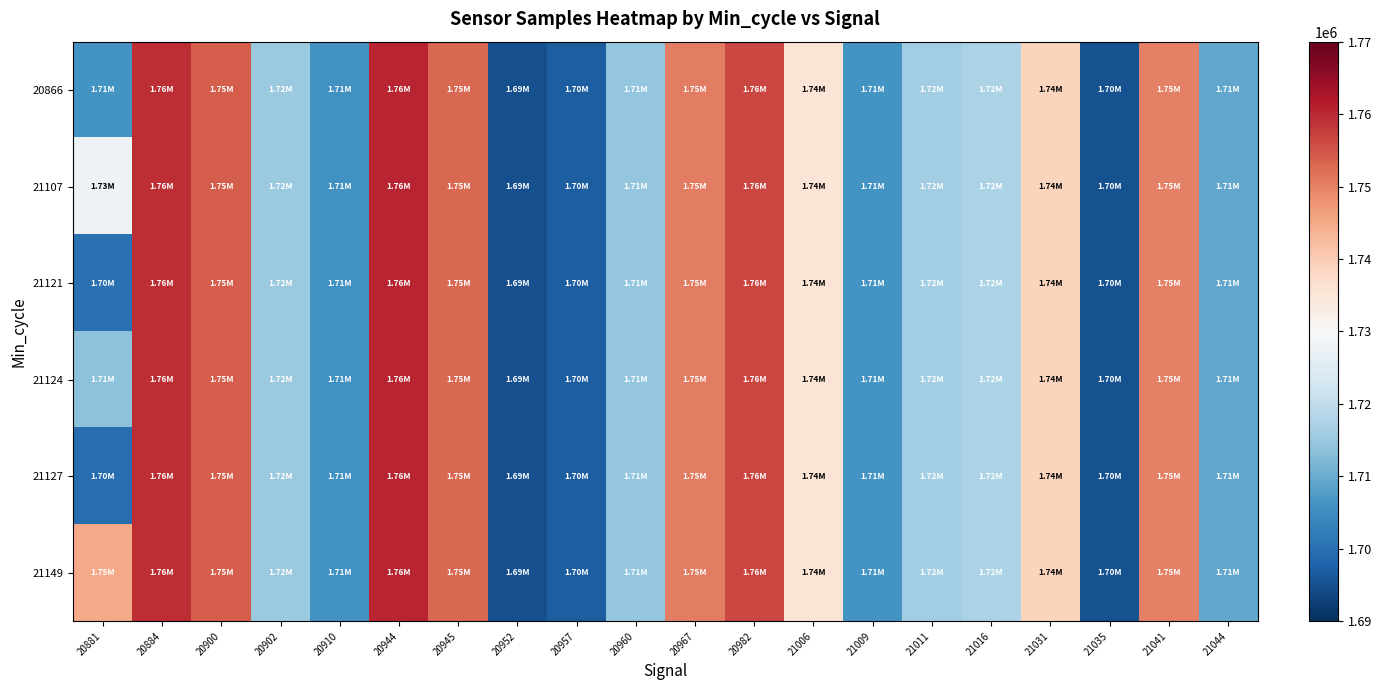

Rank the series by their maximum value, from lowest to highest.

20866, 21107, 21121, 21124, 21127, 21149